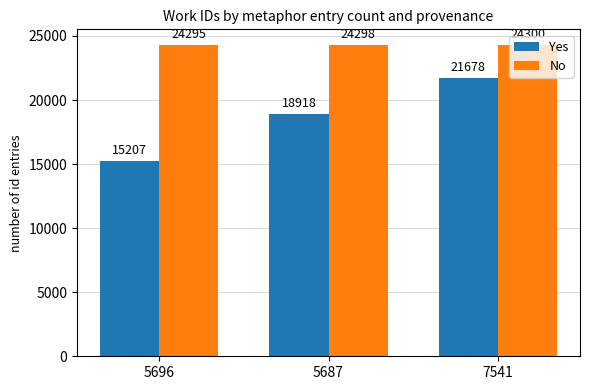

Which label corresponds to the largest value in the chart?

7541